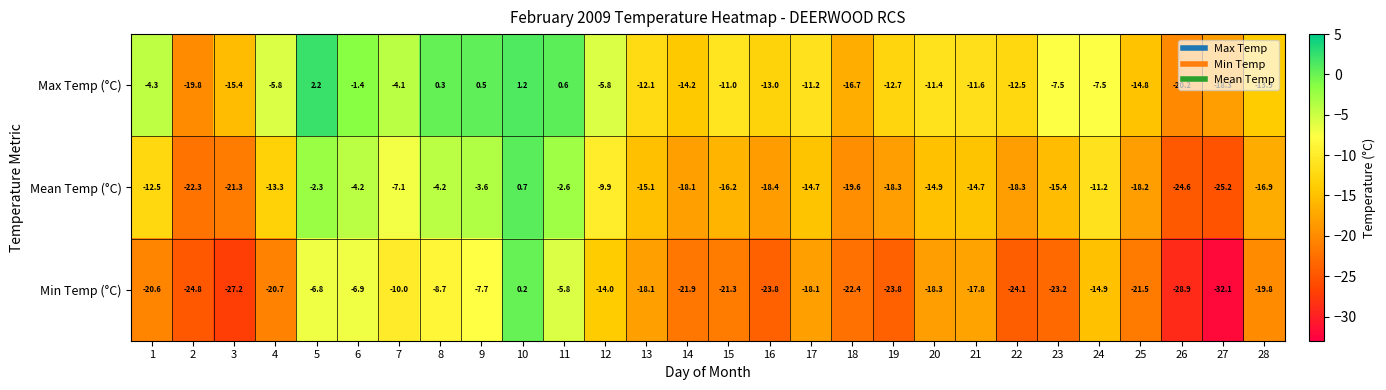

What is the average value of the Max Temp (°C) series?

-9.3